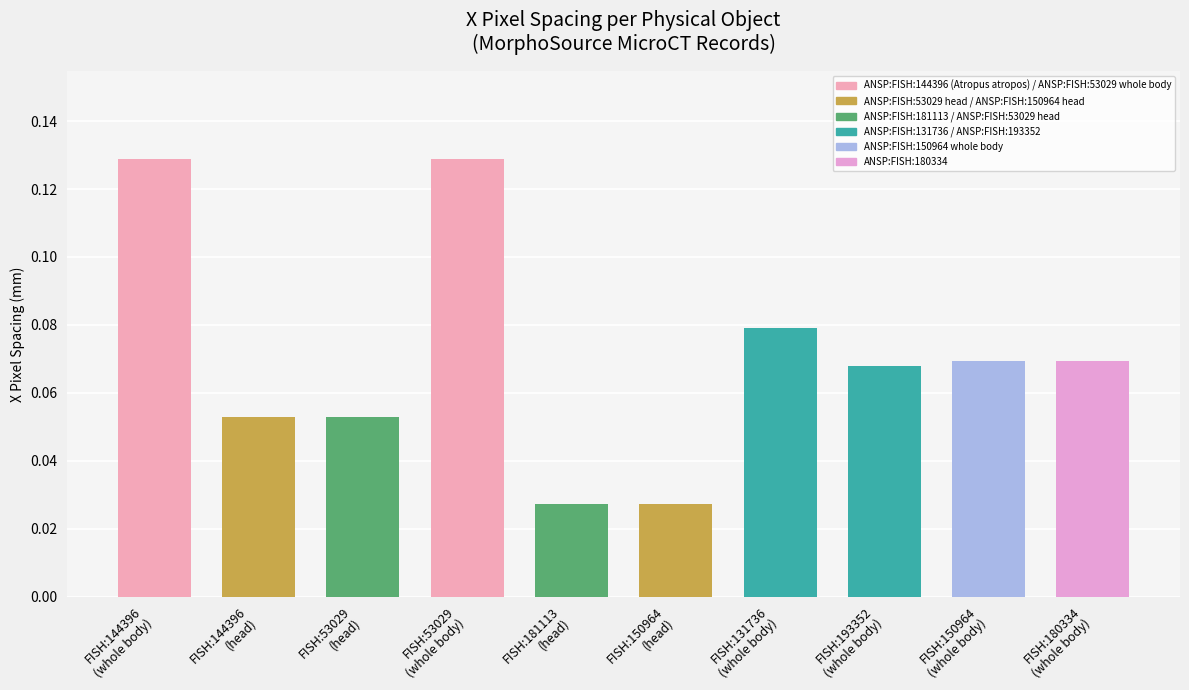

Count the values in the range 0 to 1.

10